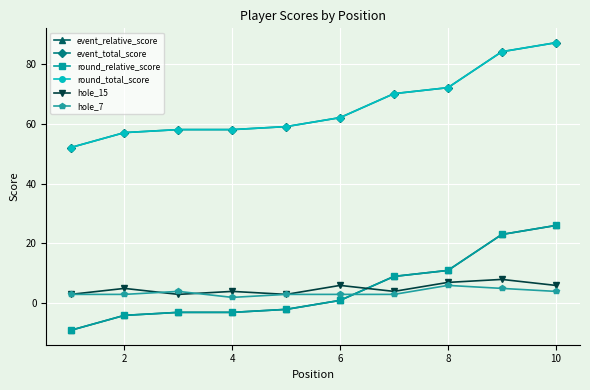

Which series has the largest total across all categories?

event_total_score